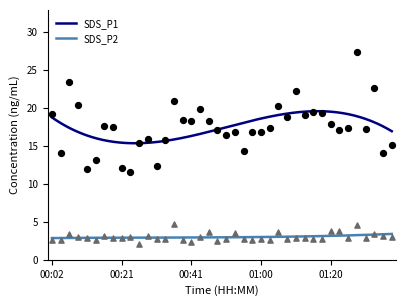

Which series has the widest spread of Y values?

SDS_P1